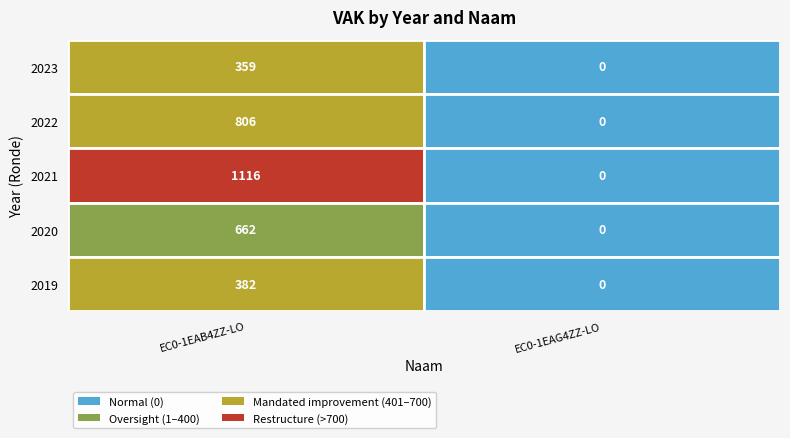

Is it true that EC0-1EAG4ZZ-LO equals 0 at 2020?

True